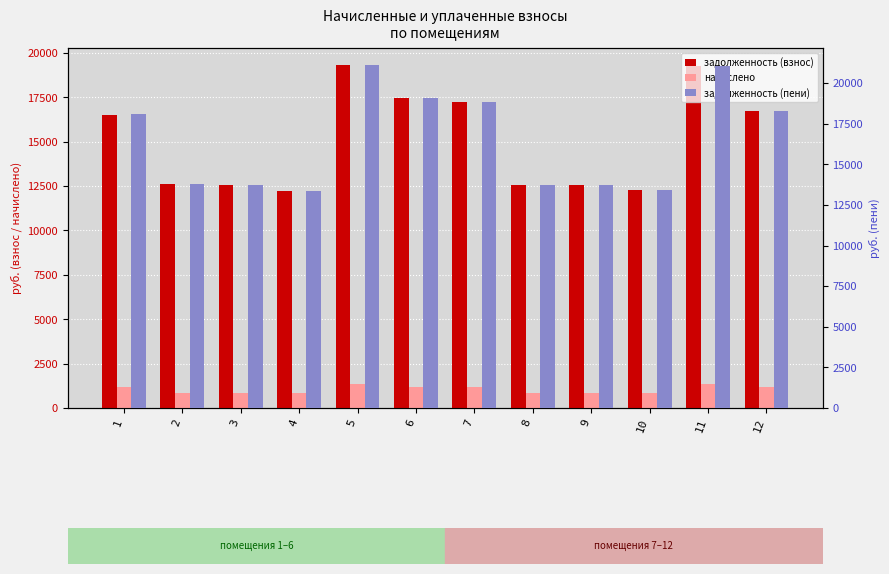

What is the difference between the maximum and minimum values in the начислено series?

486.6